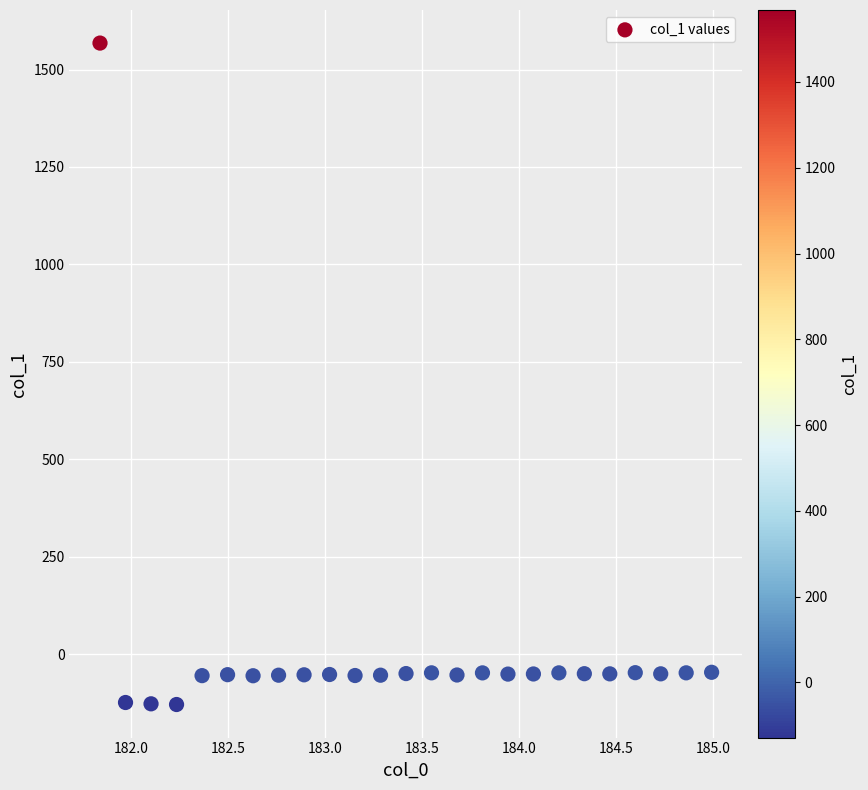

What is the range of Y values (max minus min)?

1696.6